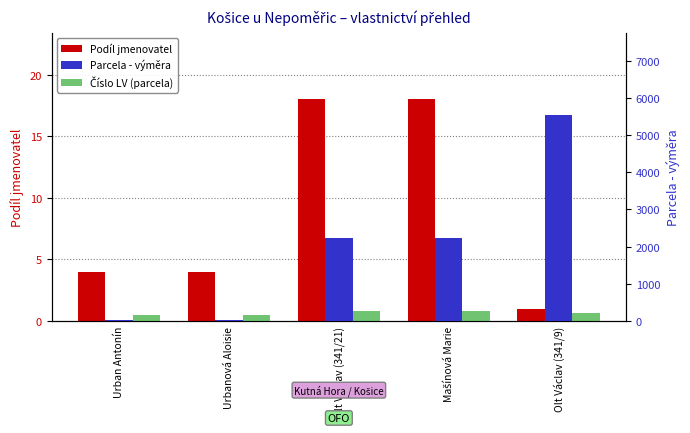

The value of Číslo LV (parcela) at Urban Antonín is 151. True or false?

True